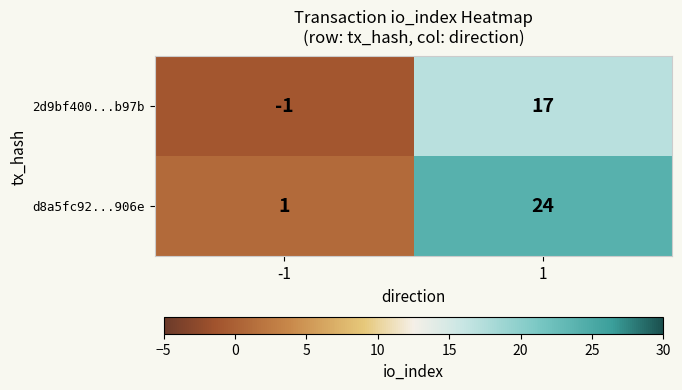

Read the d8a5fc92...906e value at 1, to the nearest 10.

20